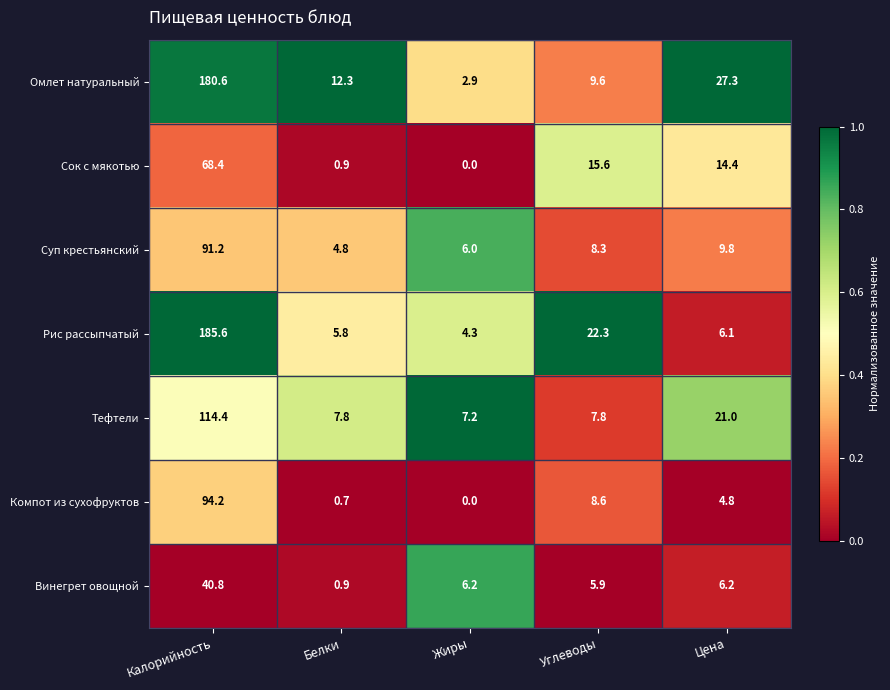

What is the difference between the Рис рассыпчатый values at Калорийность and Белки?

179.8